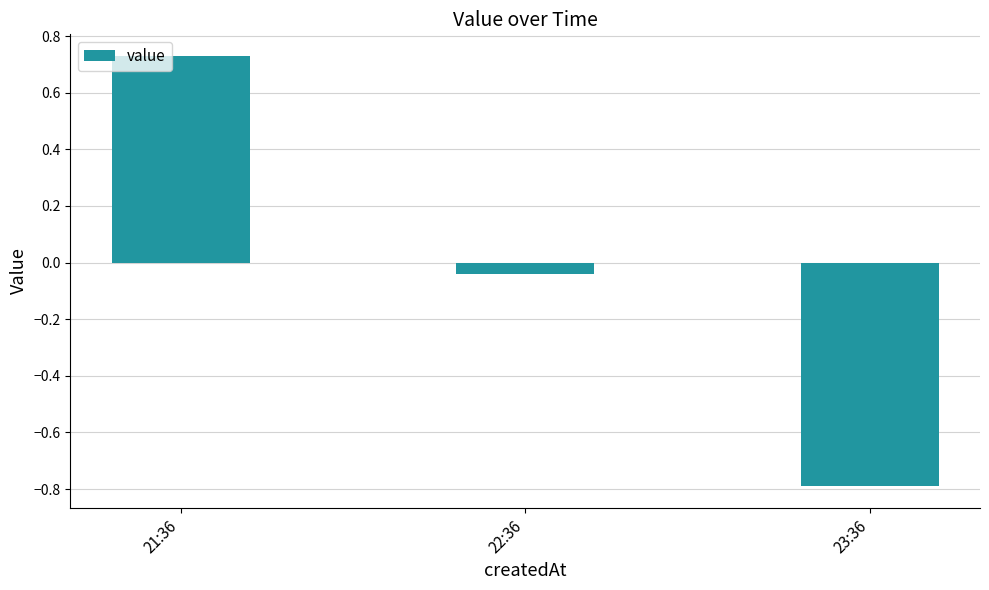

What is the difference between the maximum and second lowest values?

0.8